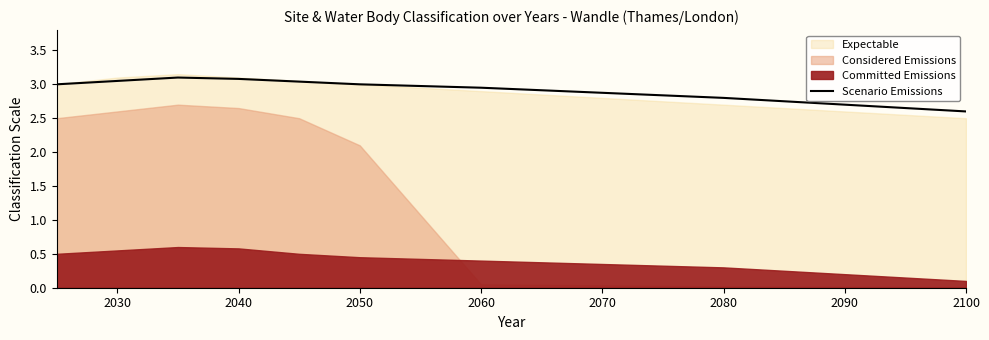

Does the chart display data point markers on the line(s)?

No